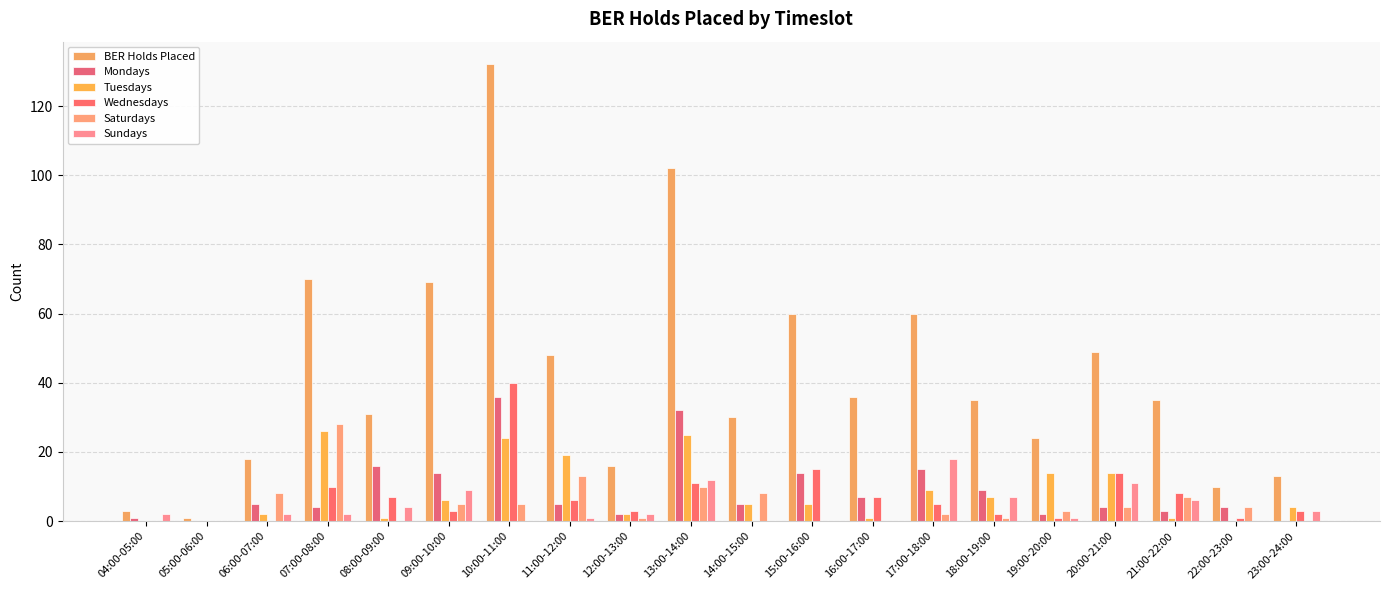

What position from the right is 13:00-14:00?

11